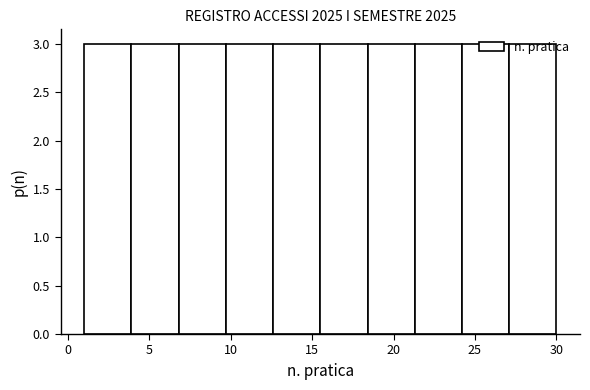

What is the height of the bar covering 9.7 to 12.6 on the x-axis? Neither the bar edges nor the heights are printed on the chart, so give them approximately, as read against the axes.

3